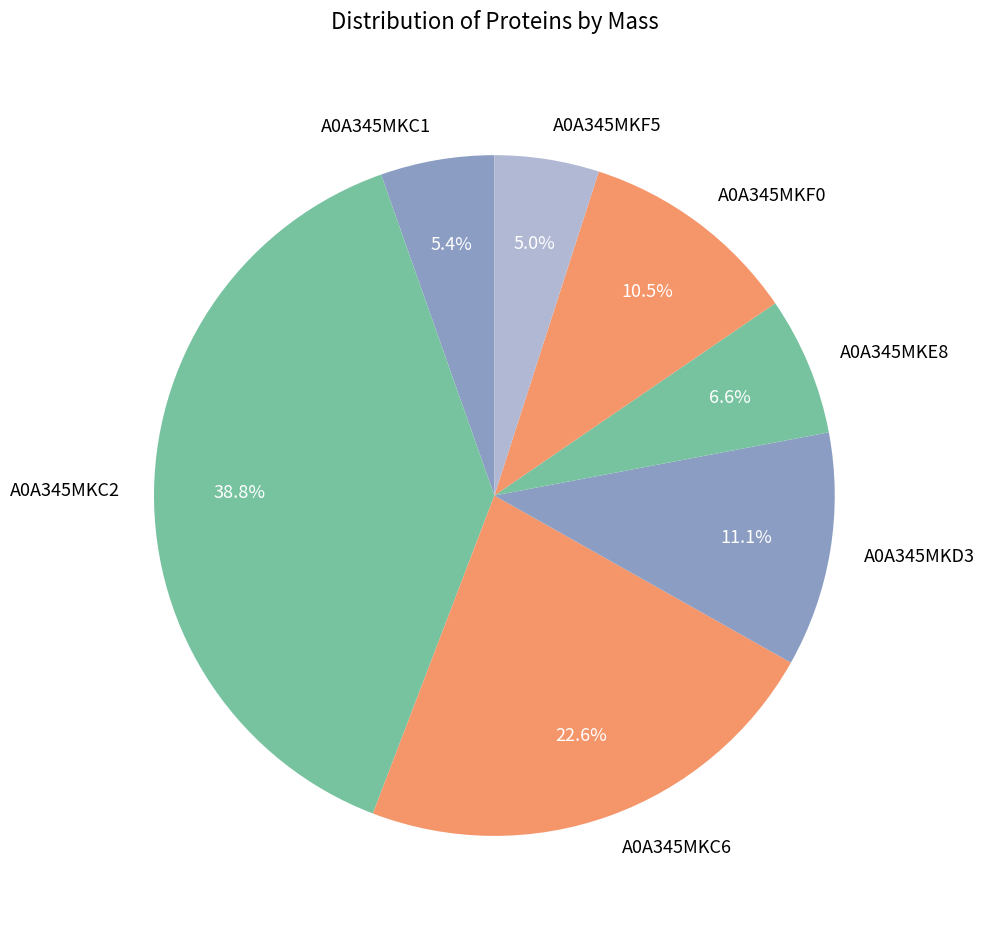

Which slice is the largest?

A0A345MKC2